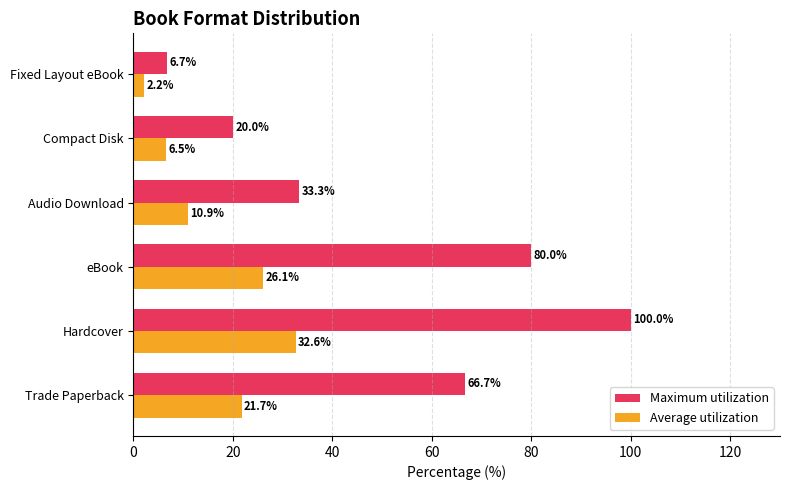

How many data points in Average utilization are less than 21?

3